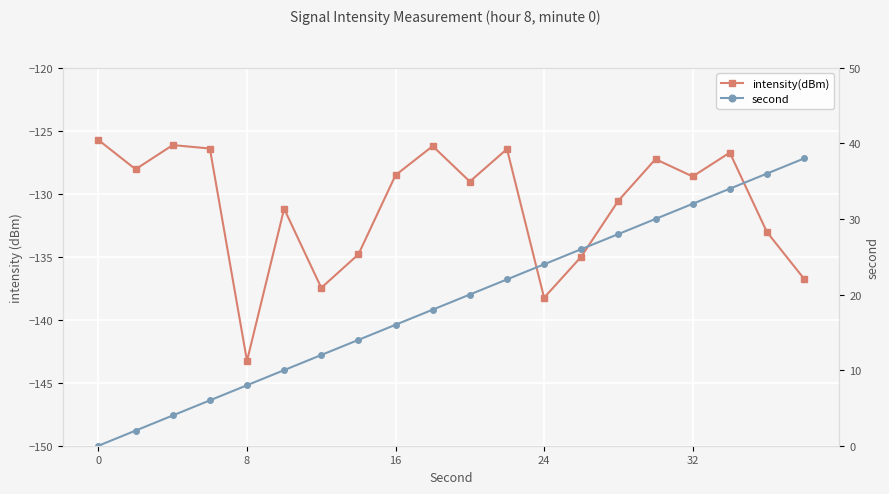

What is the minimum value shown in the chart?

-143.3